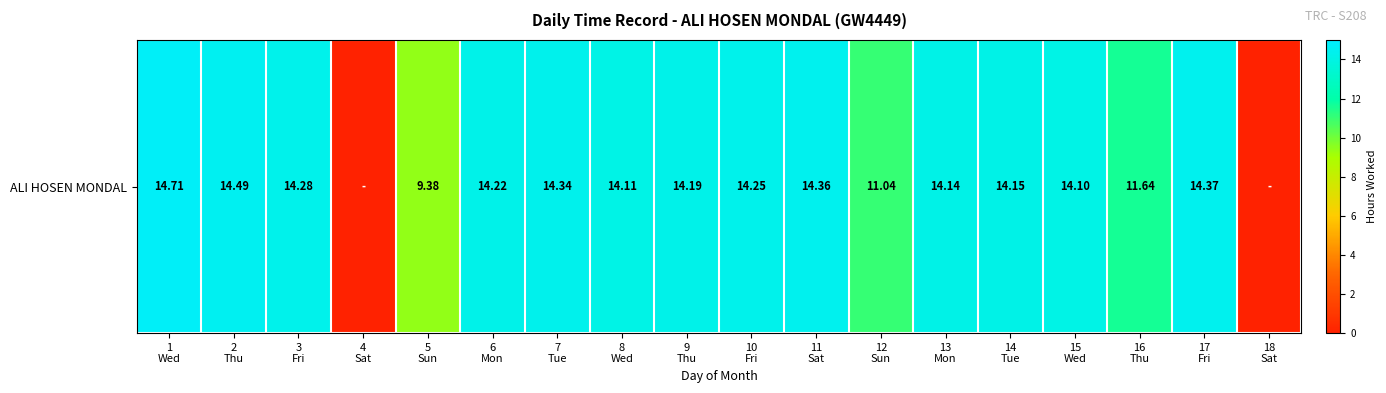

What is the maximum value shown in the chart?

14.7